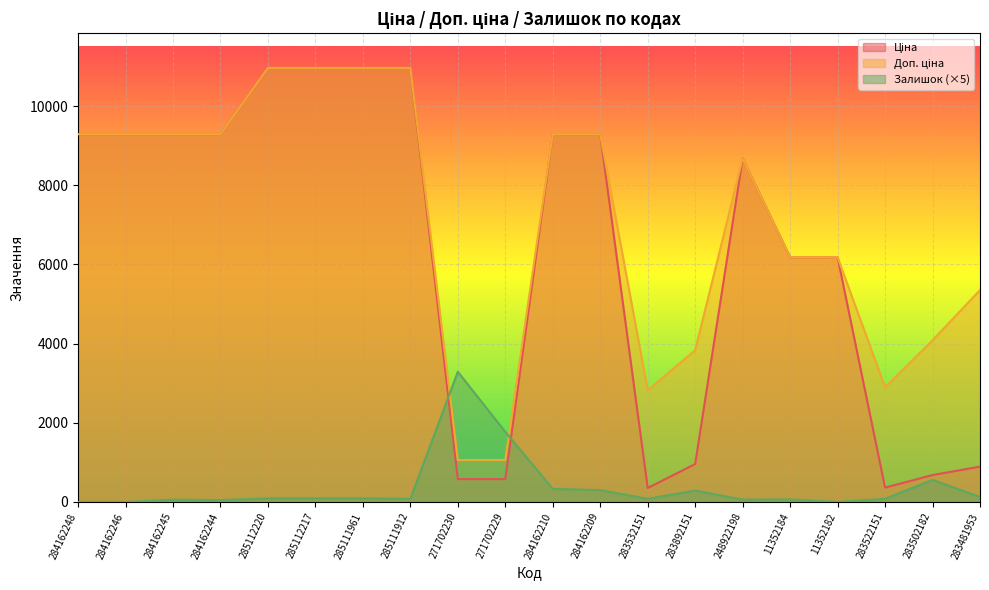

What are all the series names shown in the legend?

Ціна, Доп. ціна, Залишок